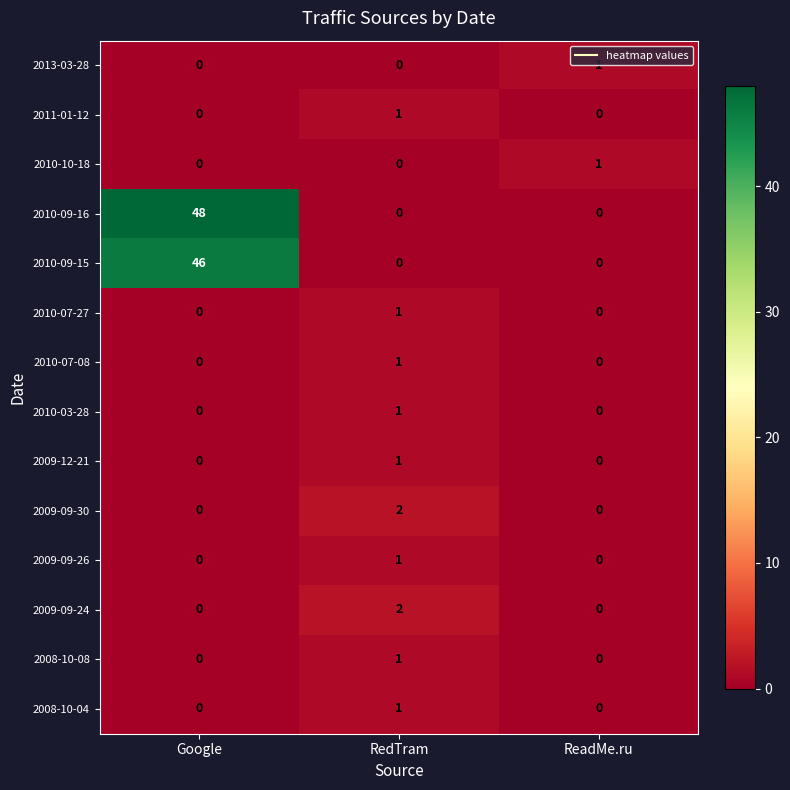

Count the number of data series in this chart.

14